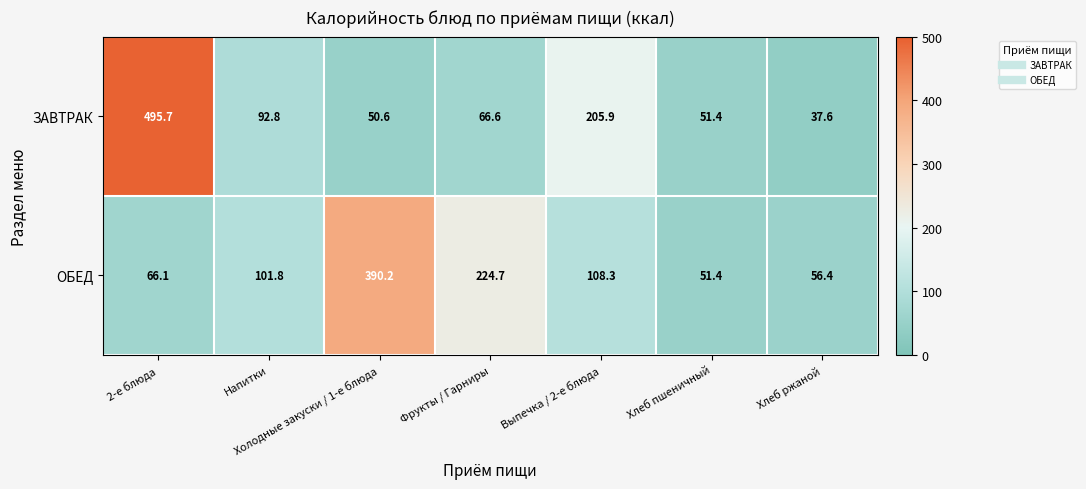

Which label corresponds to the largest value in the chart?

2-е блюда